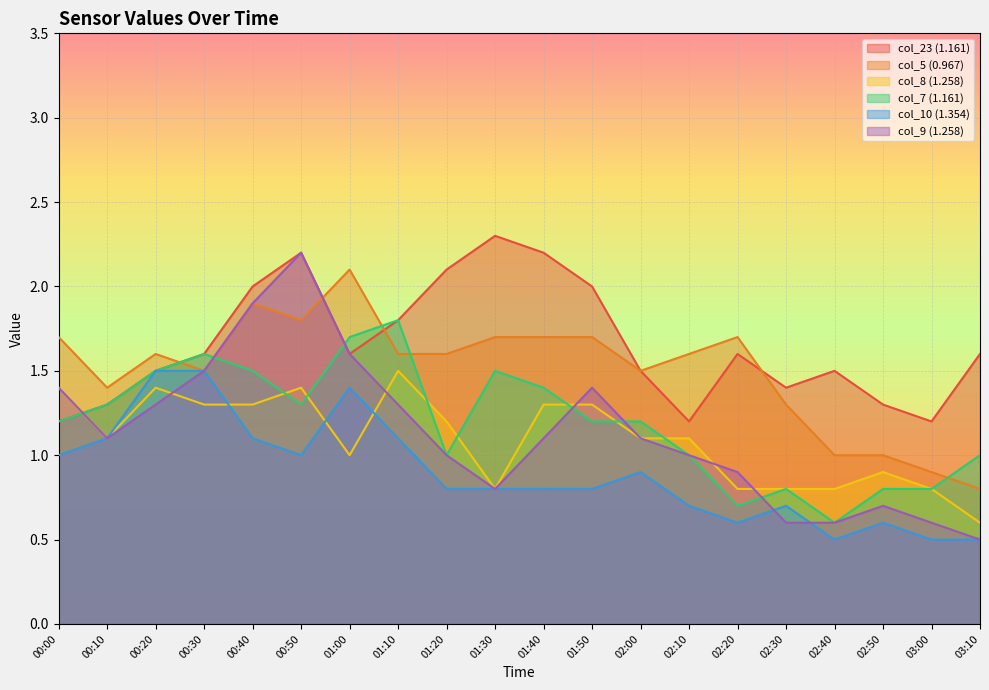

Which series has the largest total across all categories?

col_23 (1.161)